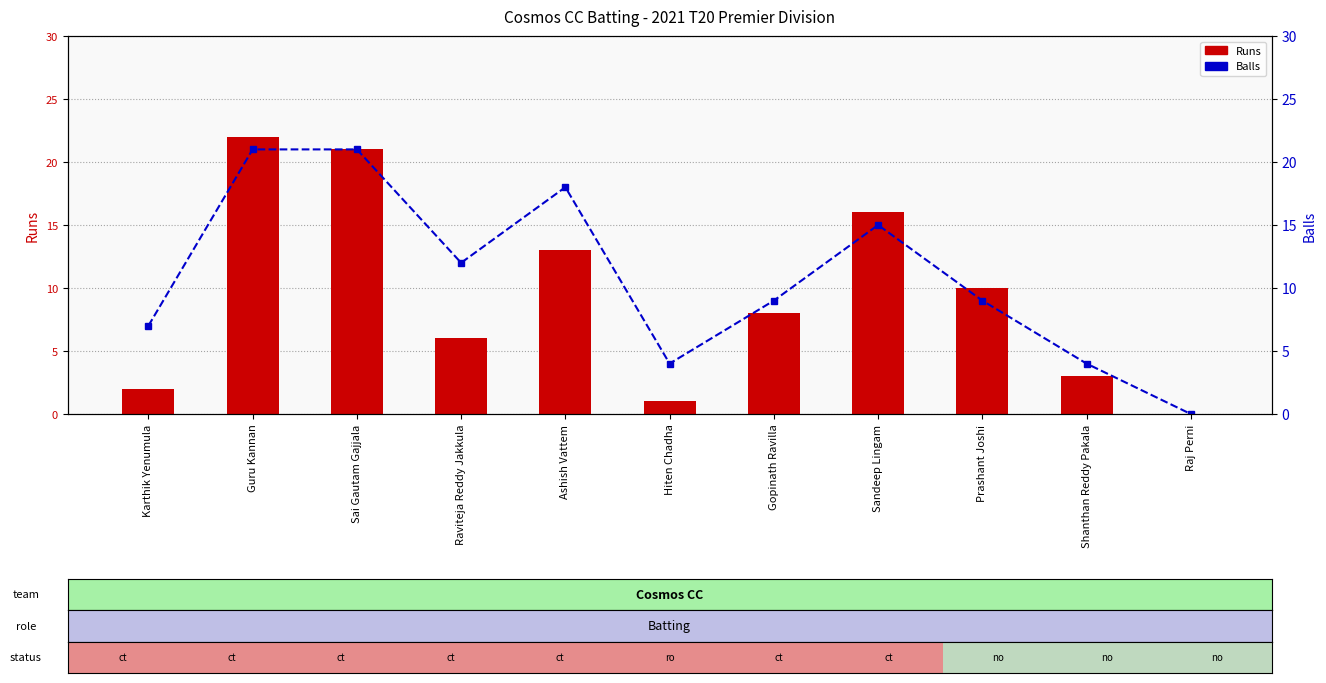

At Sai Gautam Gajjala, list the series in order from largest to smallest.

Runs, Balls